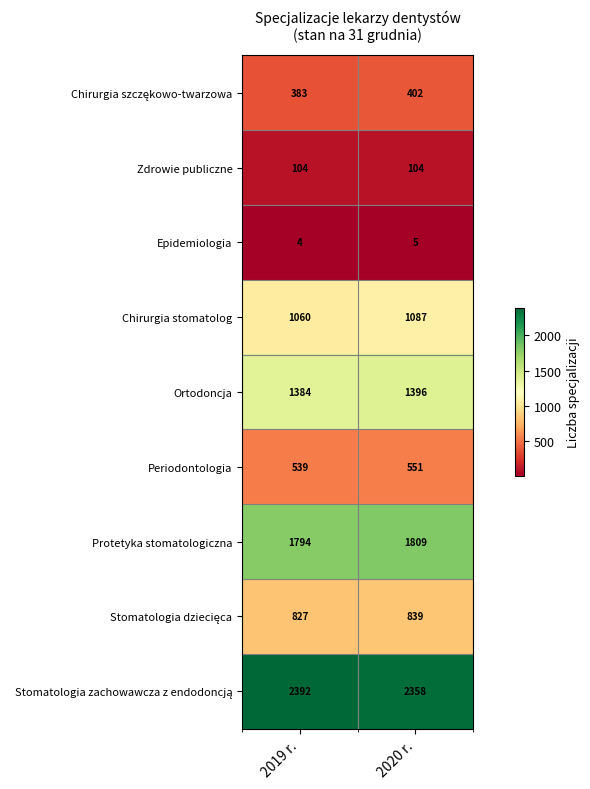

What is the total value across all series at 2019 r.?

8487